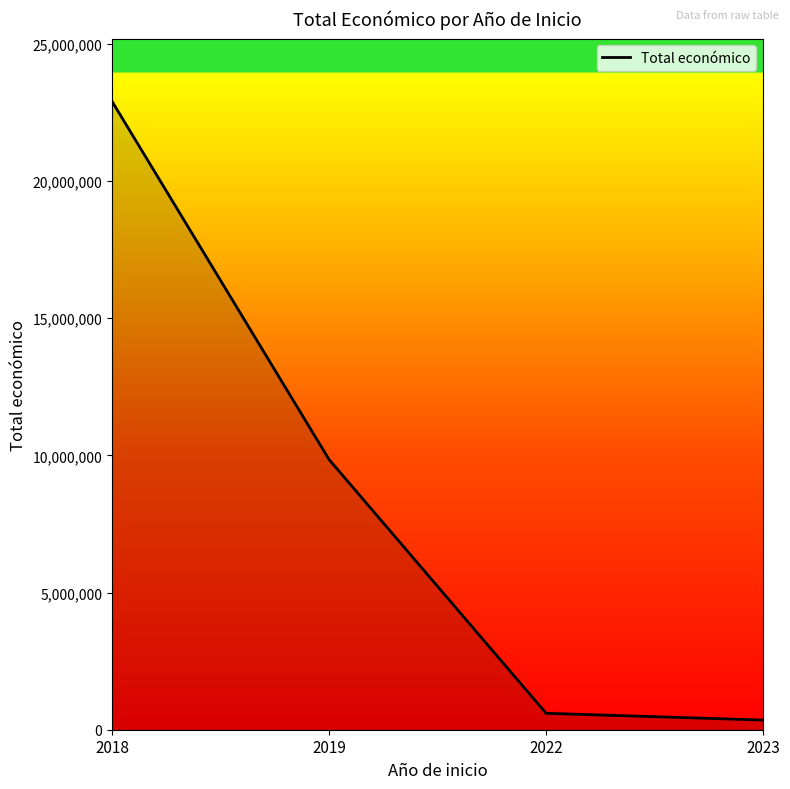

Rank the categories by value from highest to lowest.

2018, 2019, 2022, 2023